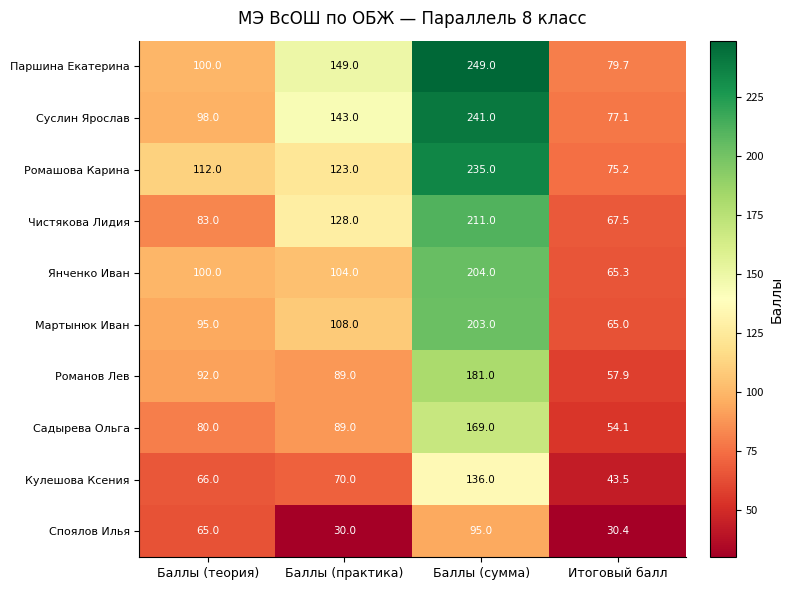

What is the greatest value displayed?

249.0